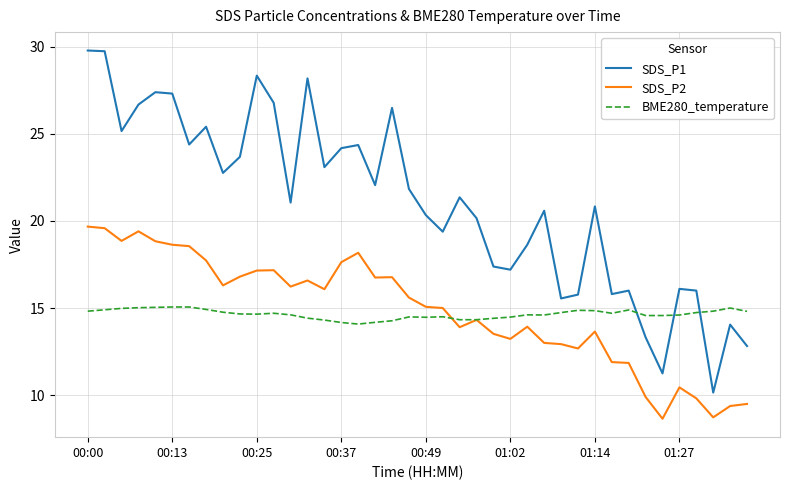

What is the minimum value for BME280_temperature?

14.1